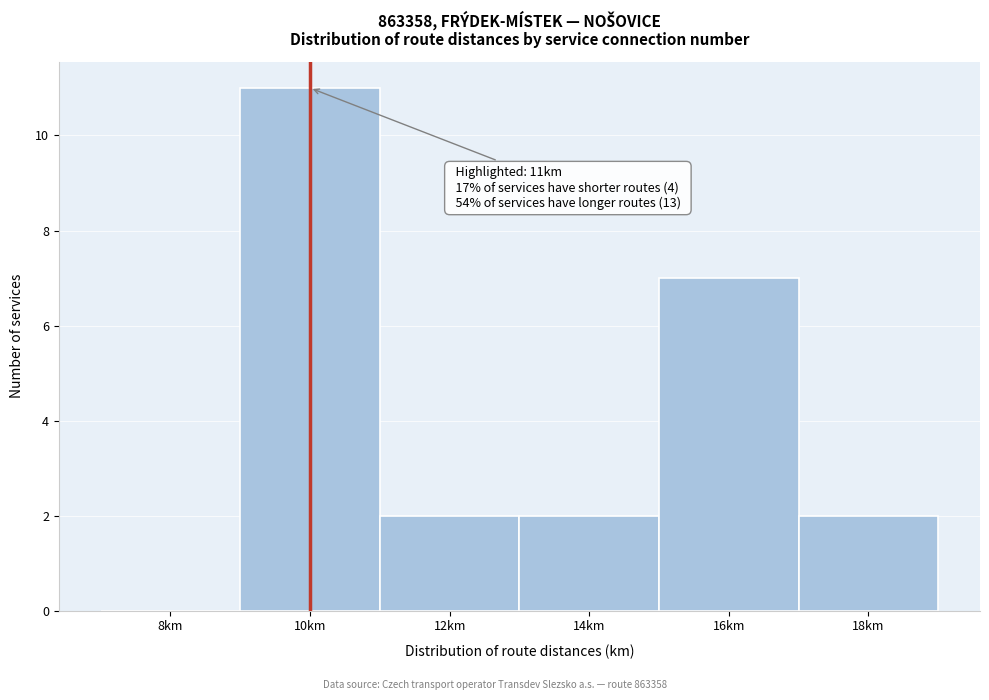

Reading right to left, extract all data points from this chart.

18km=2	16km=7	14km=2	12km=2	10km=11	8km=0